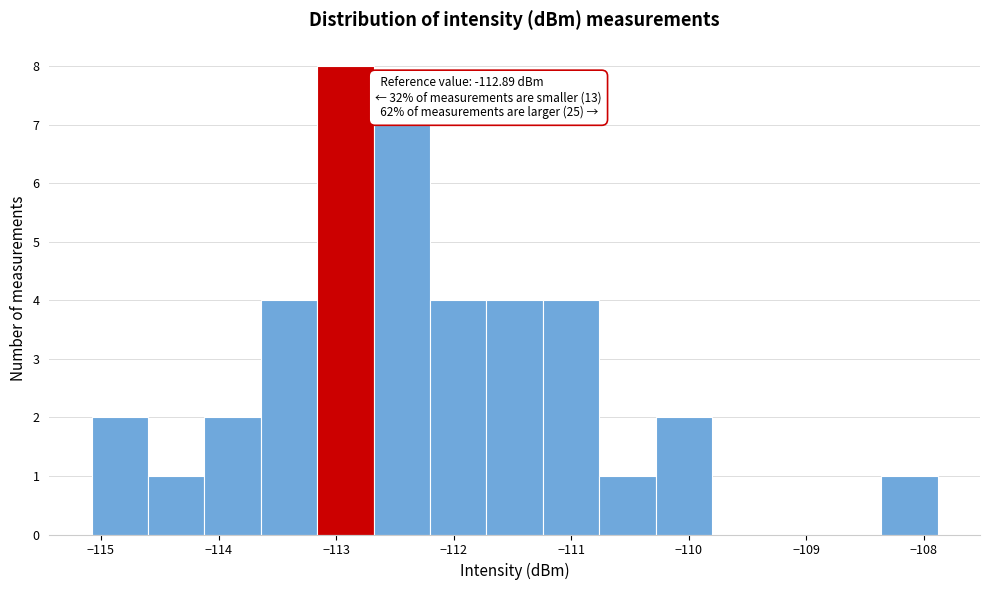

Which range on the x-axis has the tallest bar?

-113.16 to -112.68